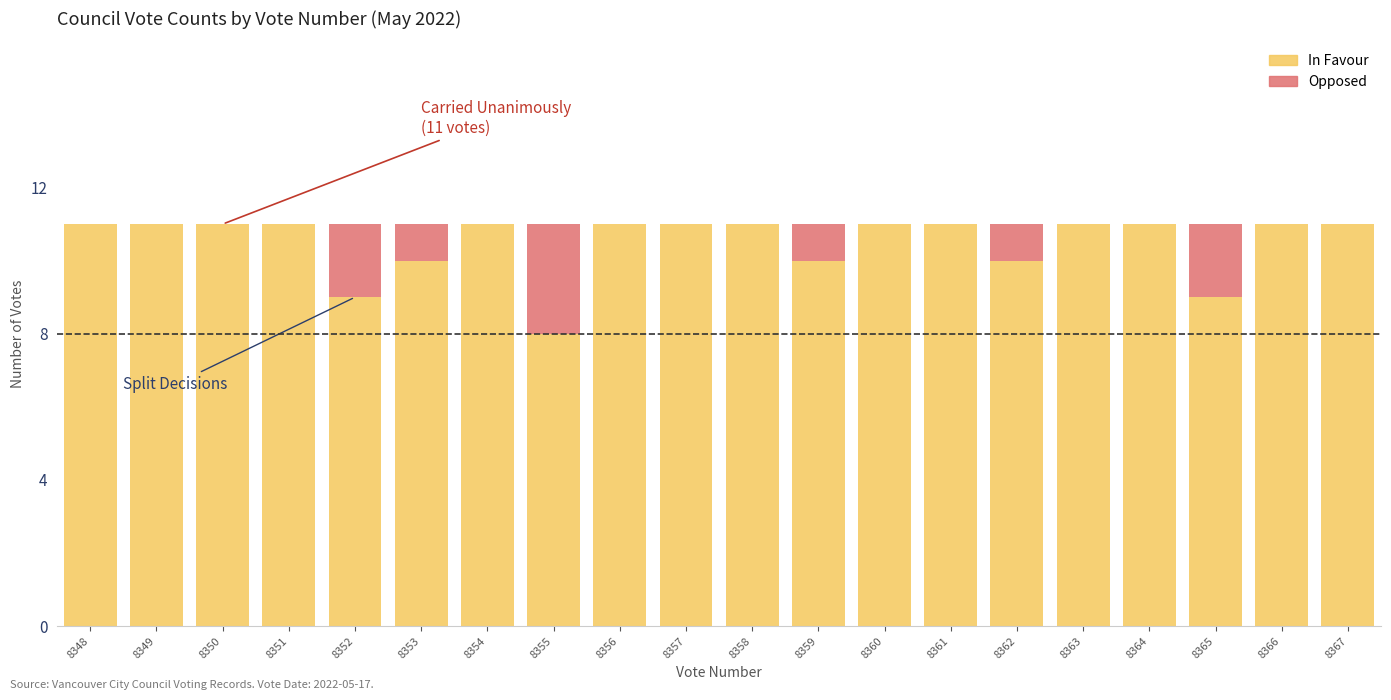

Is it true that In Favour equals 2 at 8355?

False